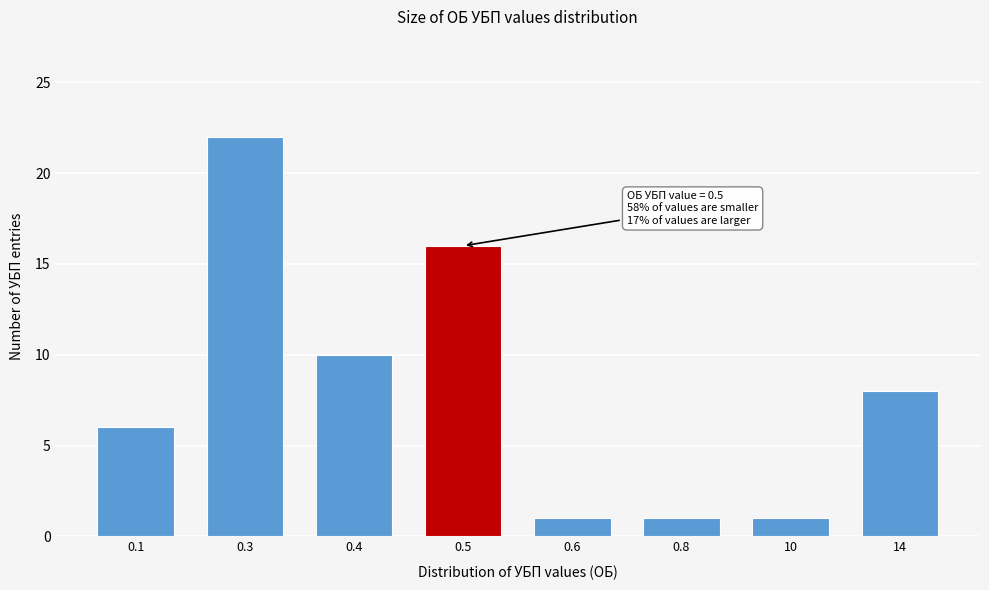

Reading right to left, what are all the values shown in this chart?

14=8	10=1	0.8=1	0.6=1	0.5=16	0.4=10	0.3=22	0.1=6